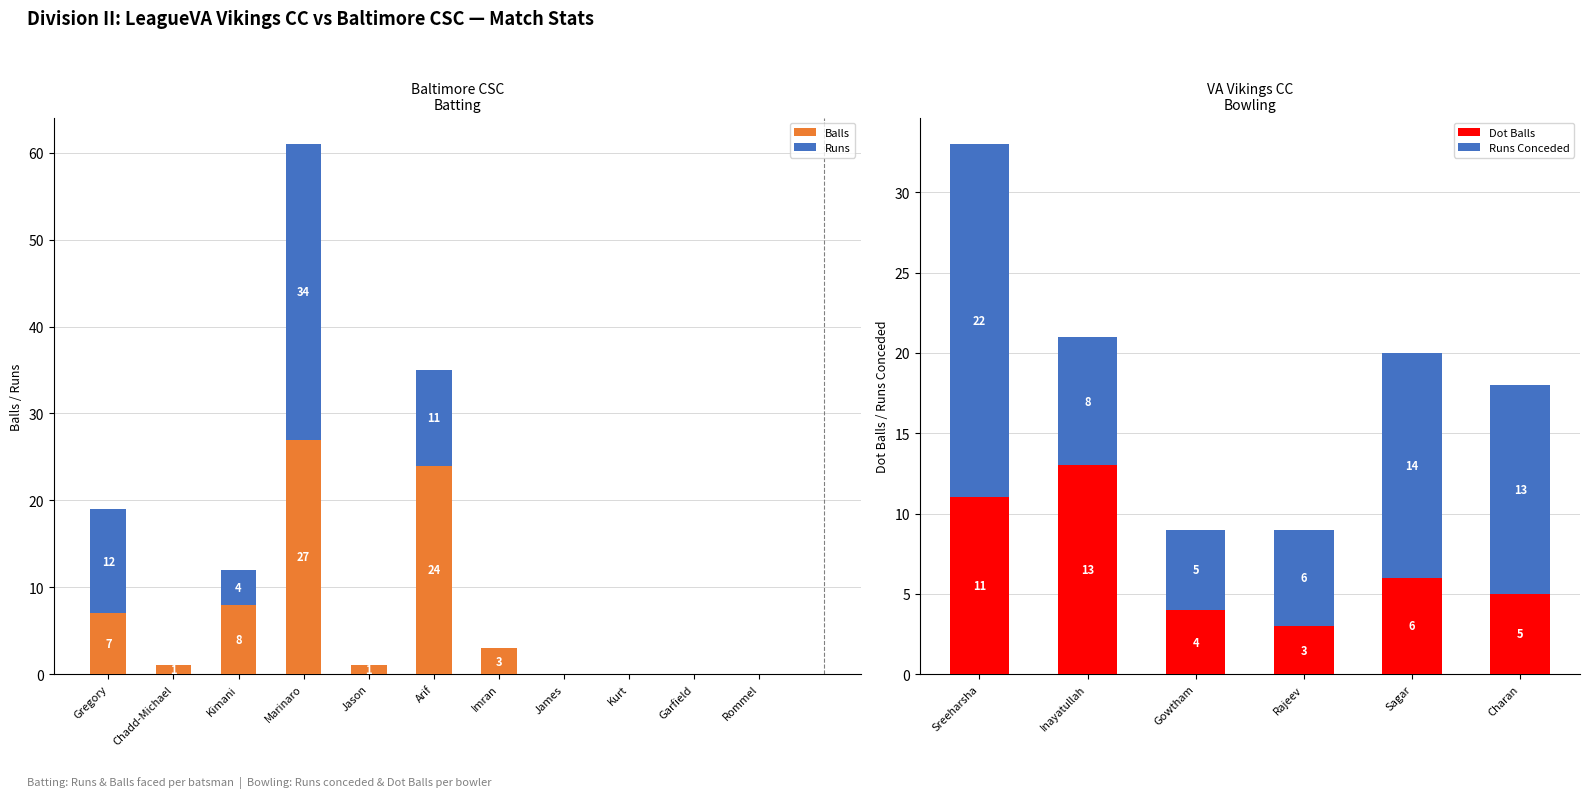

Where is Balls nearest to the value 13?

Kimani